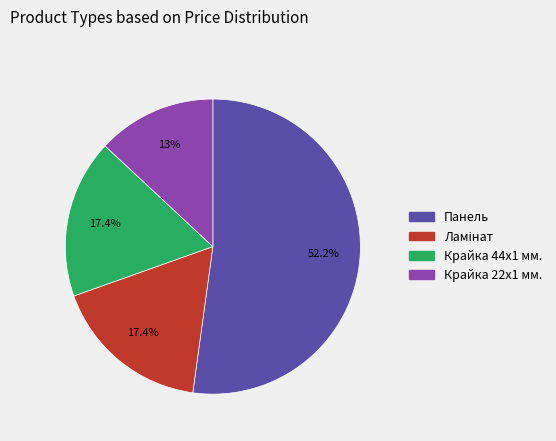

How many slices are in this pie chart?

4